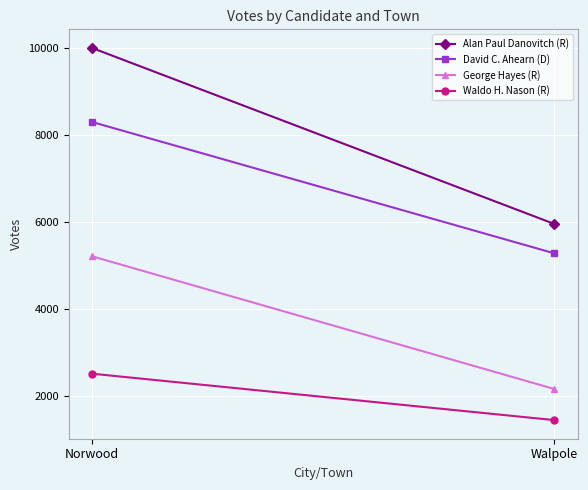

Which series has the largest range (max minus min)?

Alan Paul Danovitch (R)